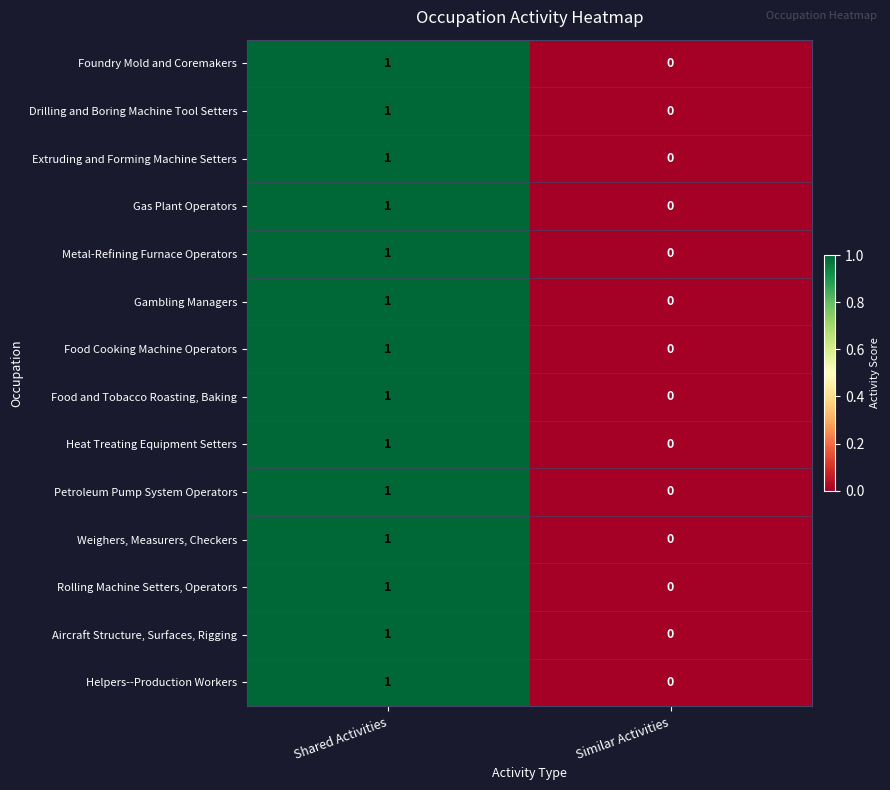

Where is Foundry Mold and Coremakers nearest to the value 0?

Similar Activities